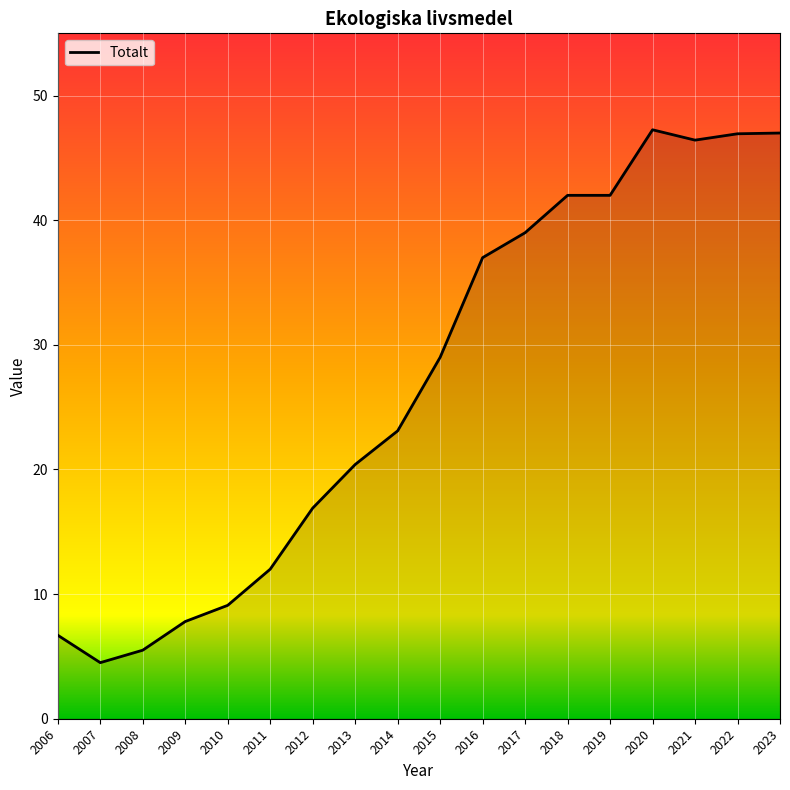

The value at 2011 is 12.0. True or false?

True